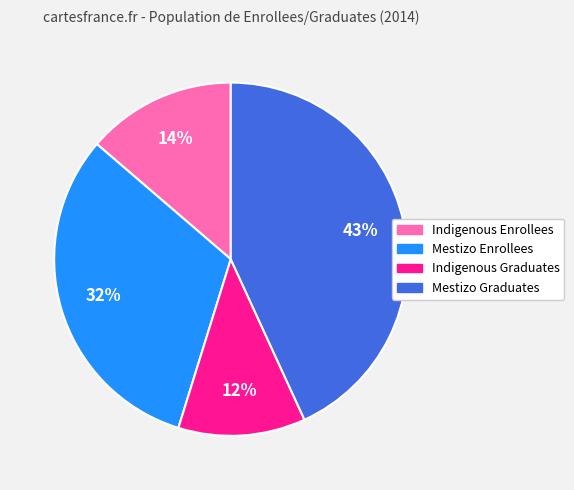

Count the number of slices in the pie.

4